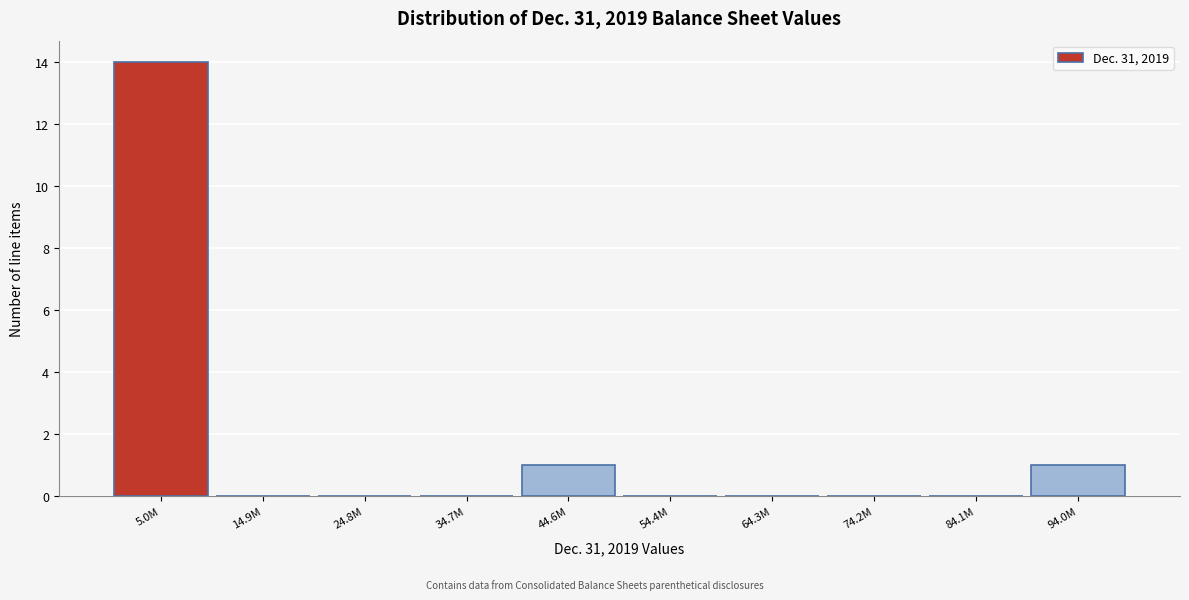

Reading left to right, list all the values displayed in this chart.

5.0M=14	14.9M=0	24.8M=0	34.7M=0	44.6M=1	54.4M=0	64.3M=0	74.2M=0	84.1M=0	94.0M=1